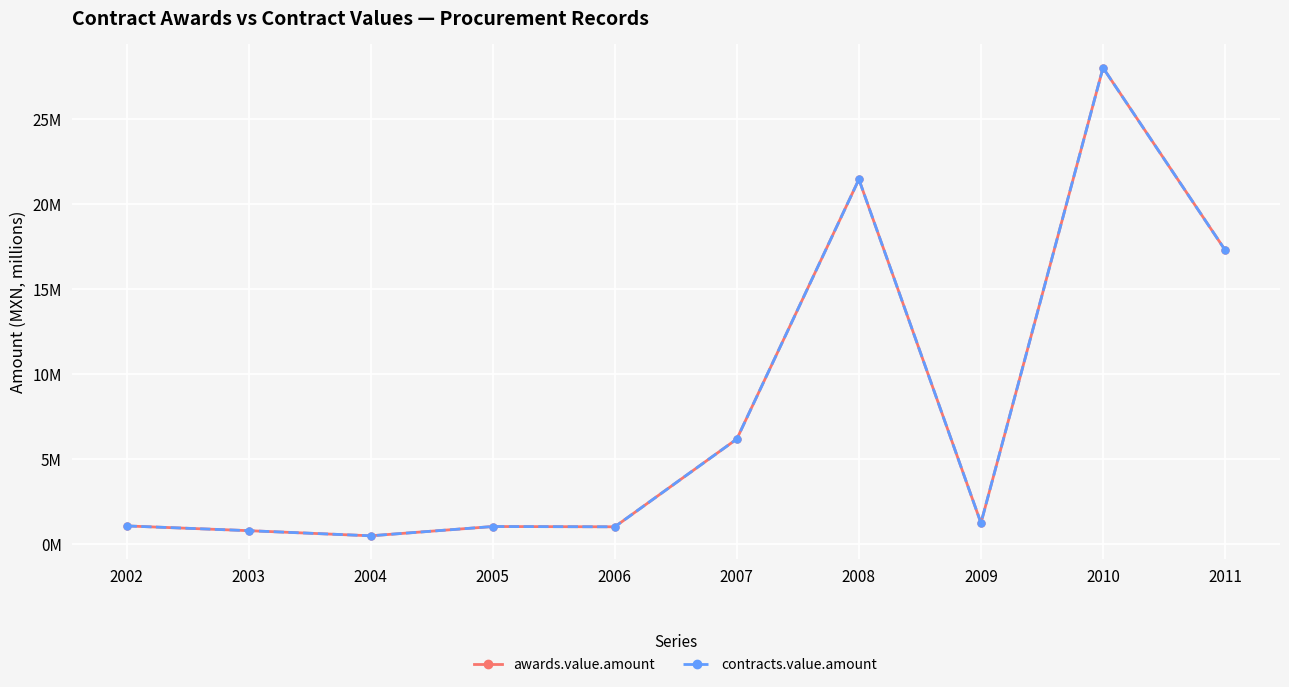

True or false: contracts.value.amount and awards.value.amount cross at least once.

False